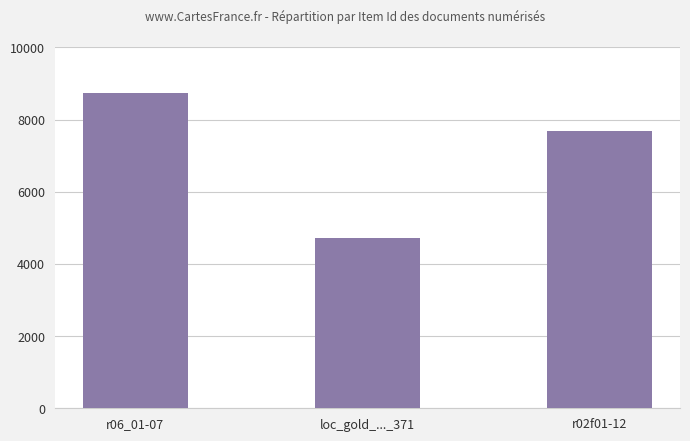

What is the difference between the maximum and minimum values?

4012